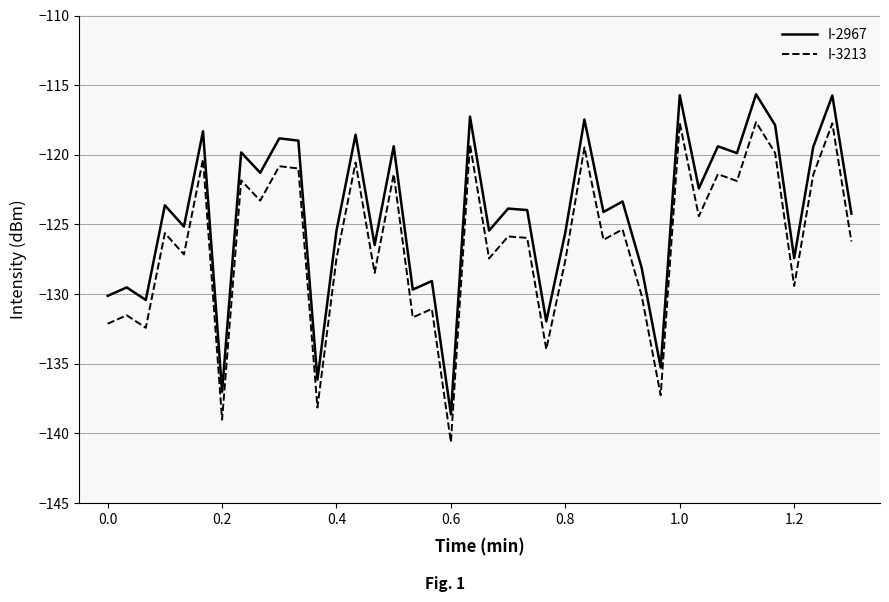

Does the chart have visible grid lines?

Yes